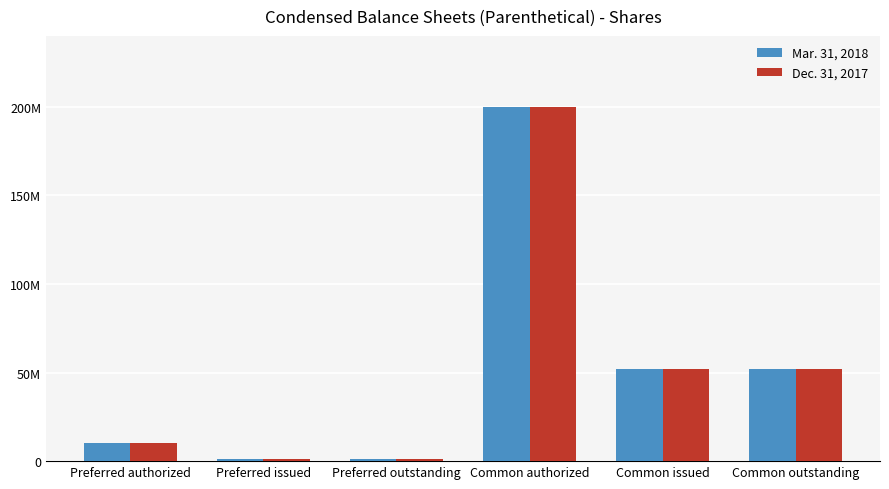

At which category does the chart reach its peak across all series?

Common authorized